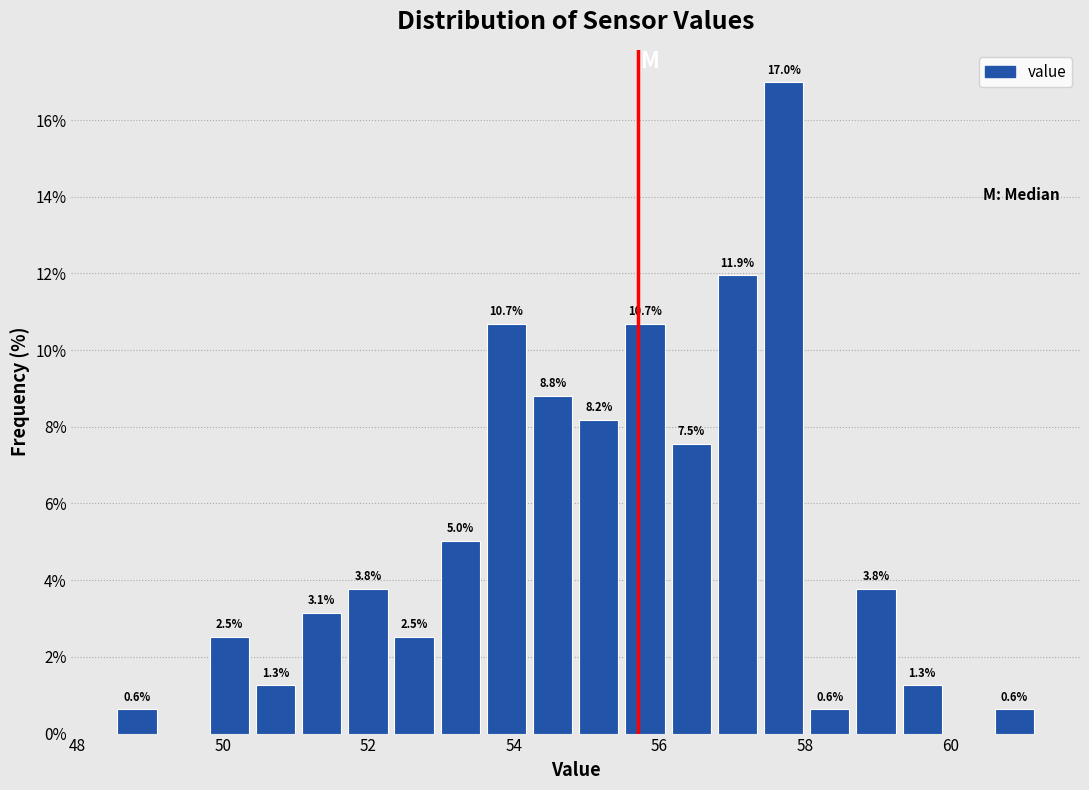

Around what value on the x-axis is the tallest bar? Give the approximate position of its centre, as read against the axis.

57.8